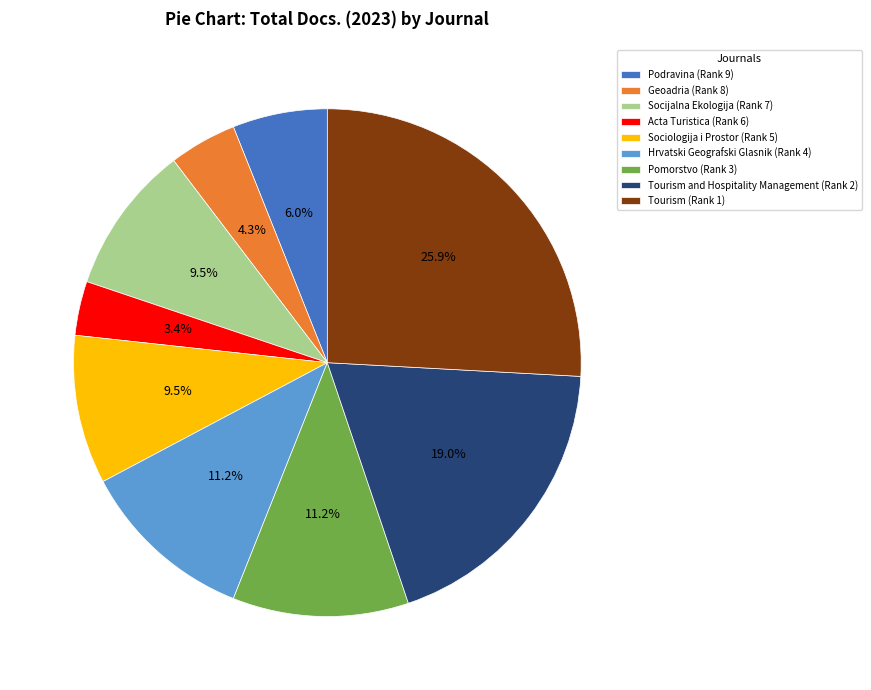

Is Sociologija i Prostor (Rank 5) the majority of the pie?

No